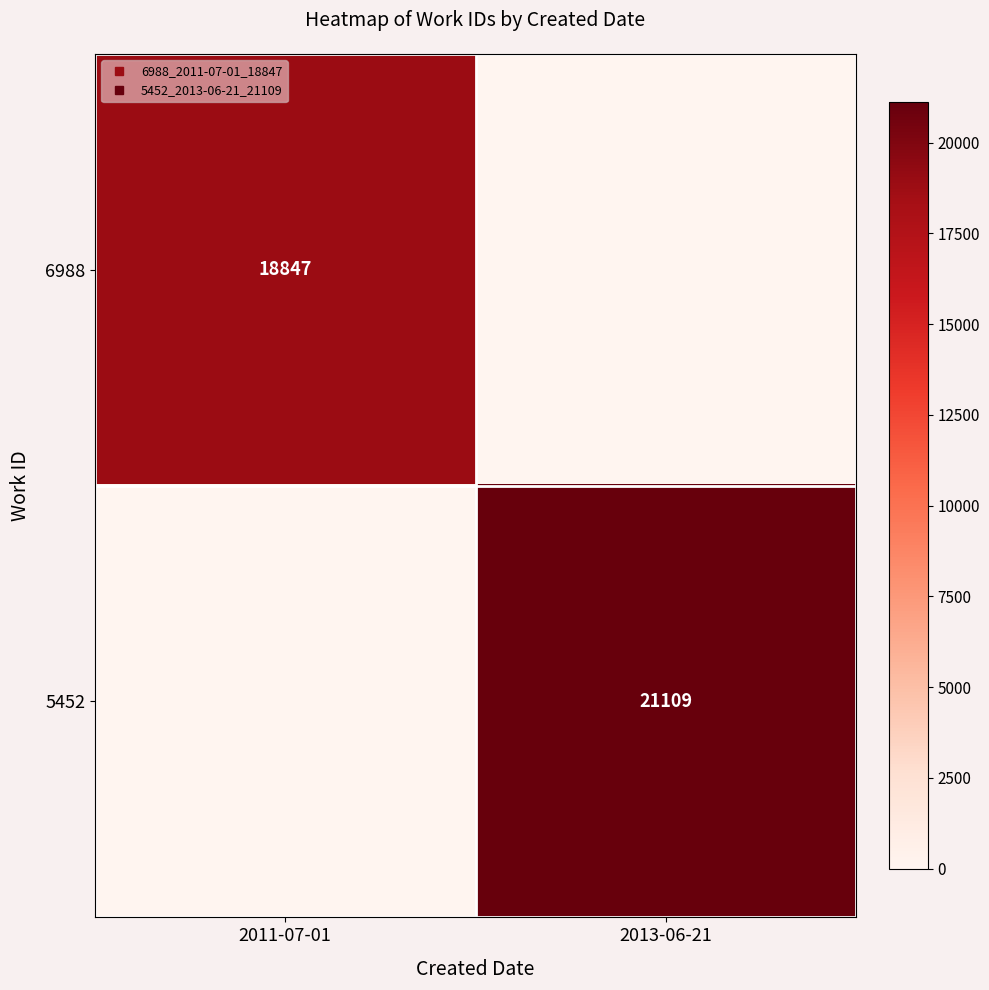

Which category has the lowest value in the 5452 series?

2011-07-01